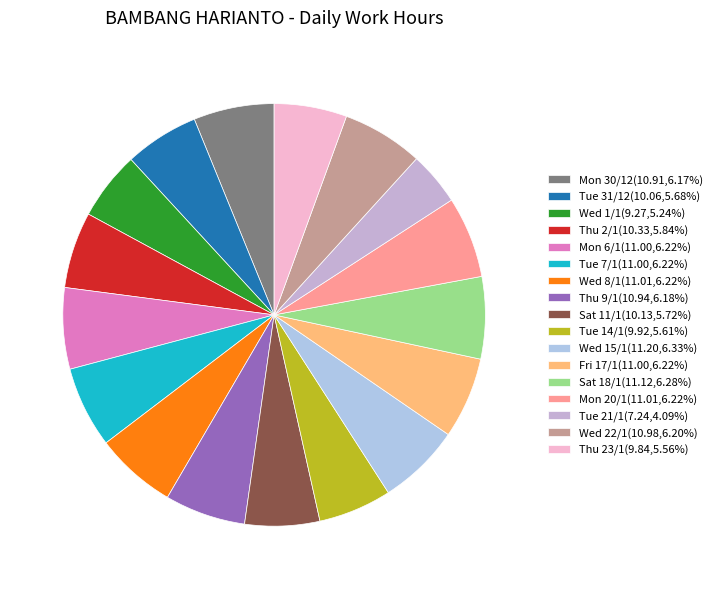

What is the smallest slice in the pie chart?

Tue 21/1